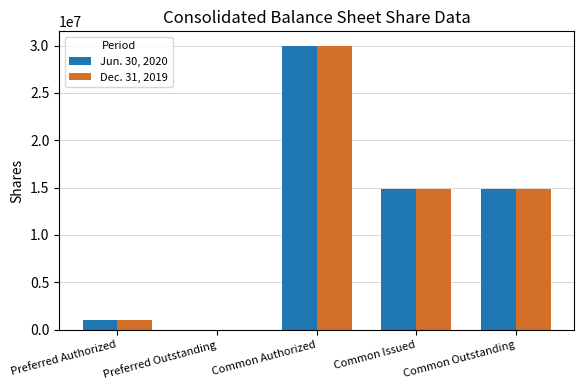

The Jun. 30, 2020 series shows 0 at Preferred Outstanding. True or false?

True